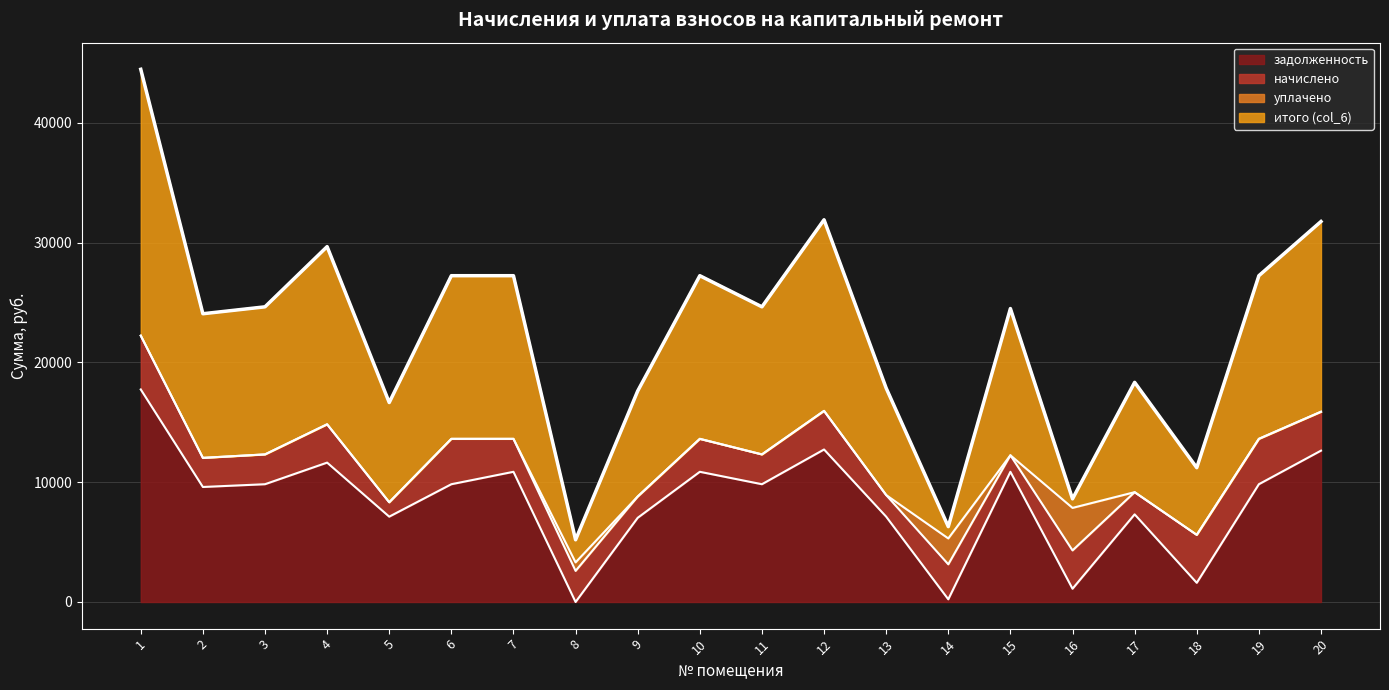

Is it true that итого (col_6) equals 44462.9 at 1?

True